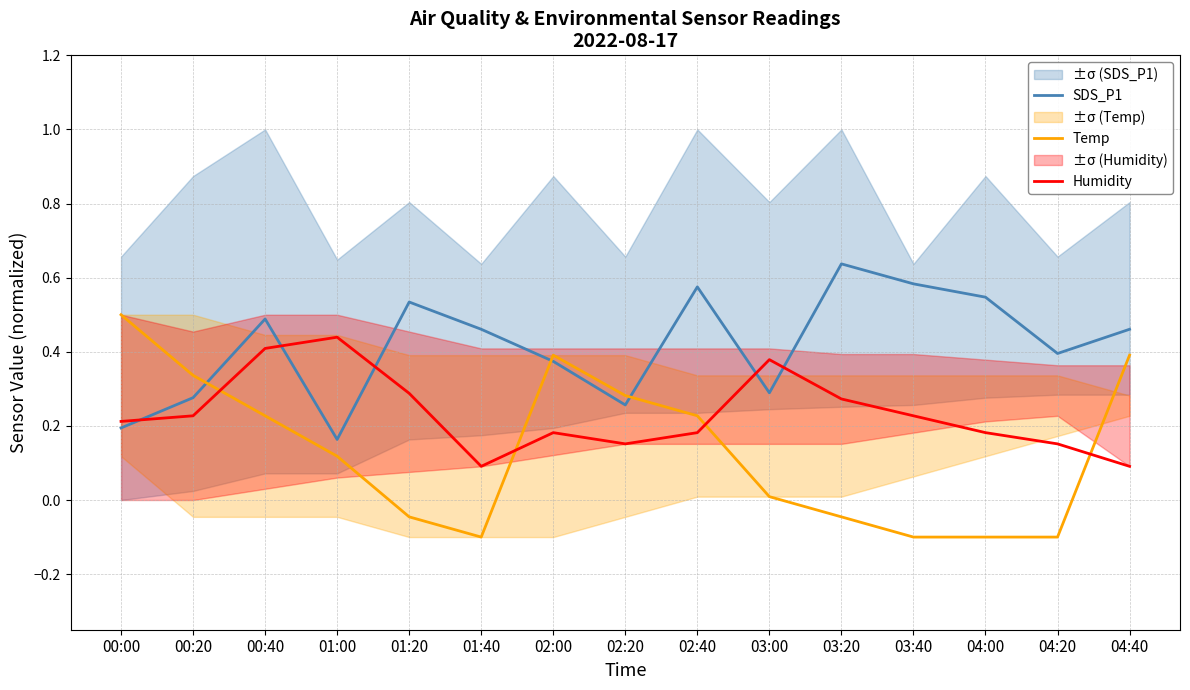

What are all the series names shown in the legend?

SDS_P1, Temp, Humidity